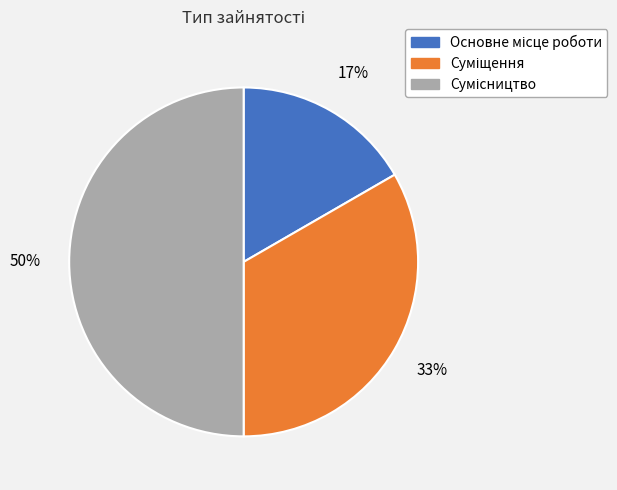

To the nearest percent, what is the difference between the largest and smallest slice percentages?

33%